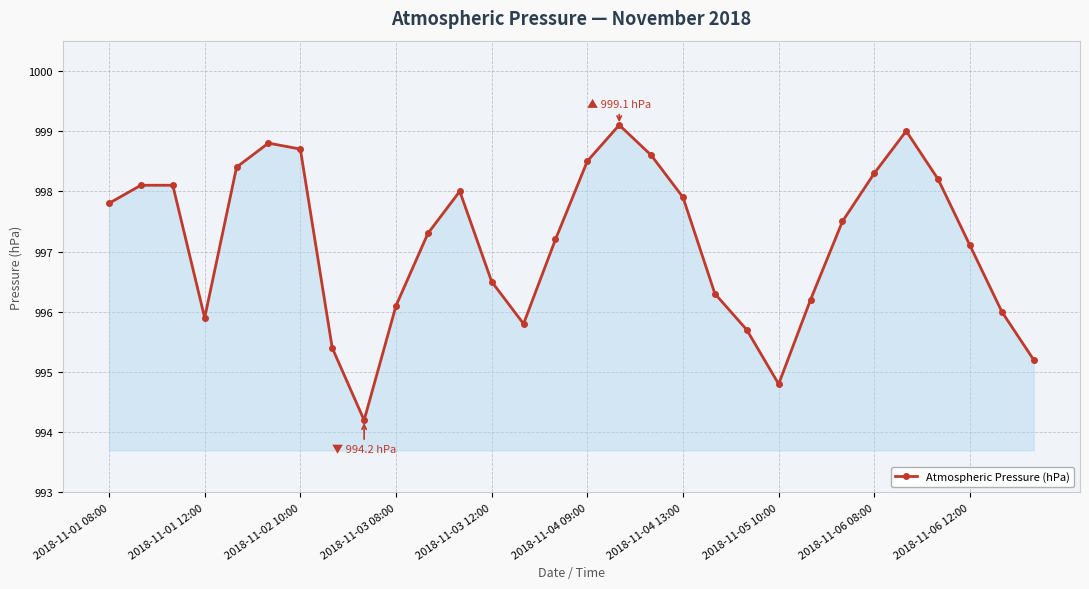

Reading left to right, transcribe all the data shown in this chart.

997.8	998.1	998.1	995.9	998.4	998.8	998.7	995.4	994.2	996.1	997.3	998.0	996.5	995.8	997.2	998.5	999.1	998.6	997.9	996.3	995.7	994.8	996.2	997.5	998.3	999.0	998.2	997.1	996.0	995.2